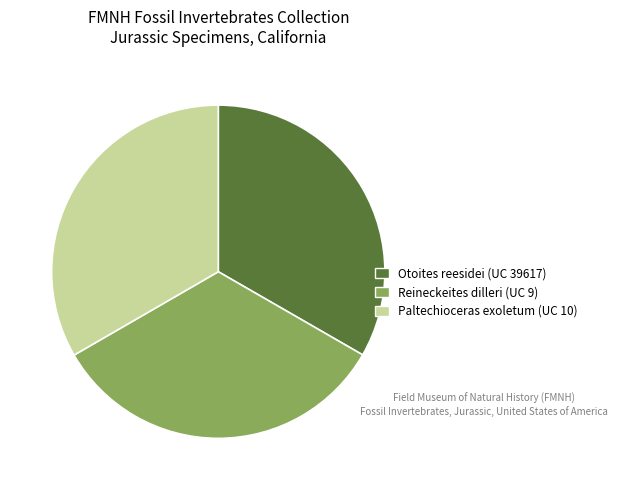

True or false: Reineckeites dilleri (UC 9) accounts for 33% of the total.

True